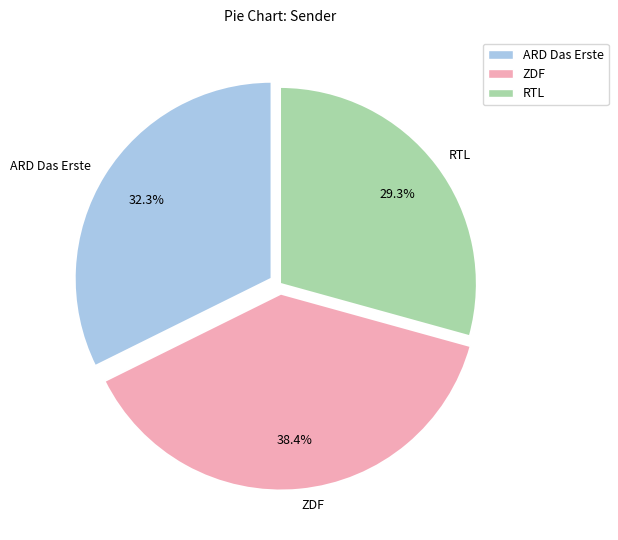

What is the smallest slice in the pie chart?

RTL